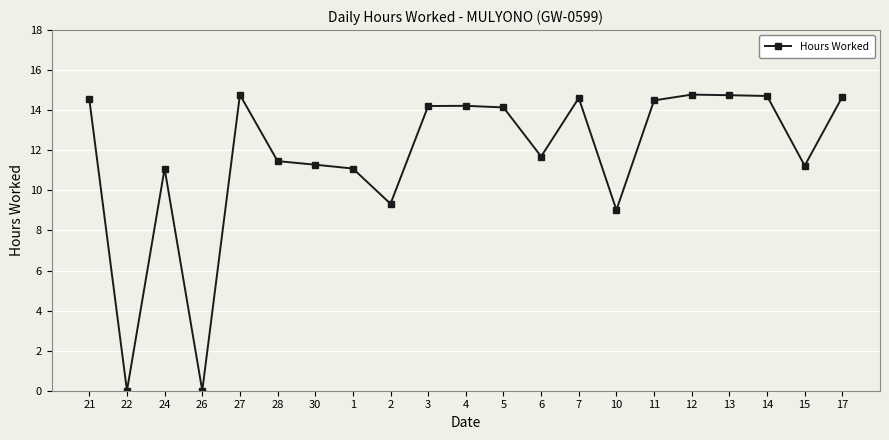

At which label is the value closest to 7?

10